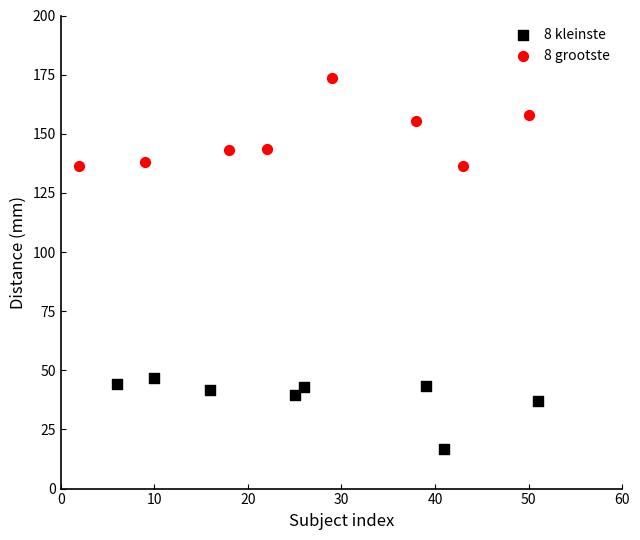

Which series reaches the minimum Y coordinate?

8 kleinste